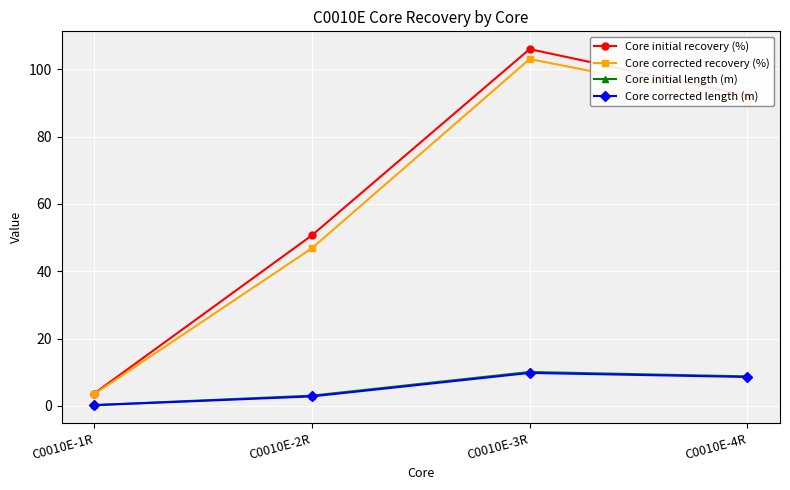

What are all the series names shown in the legend?

Core initial recovery (%), Core corrected recovery (%), Core initial length (m), Core corrected length (m)